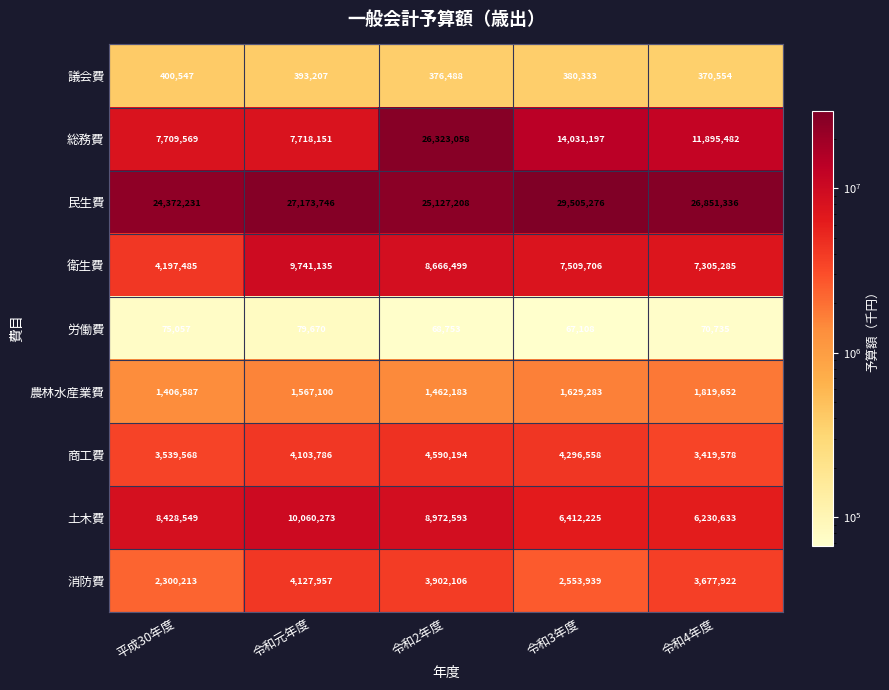

At which category is the sum across all series the highest?

令和2年度